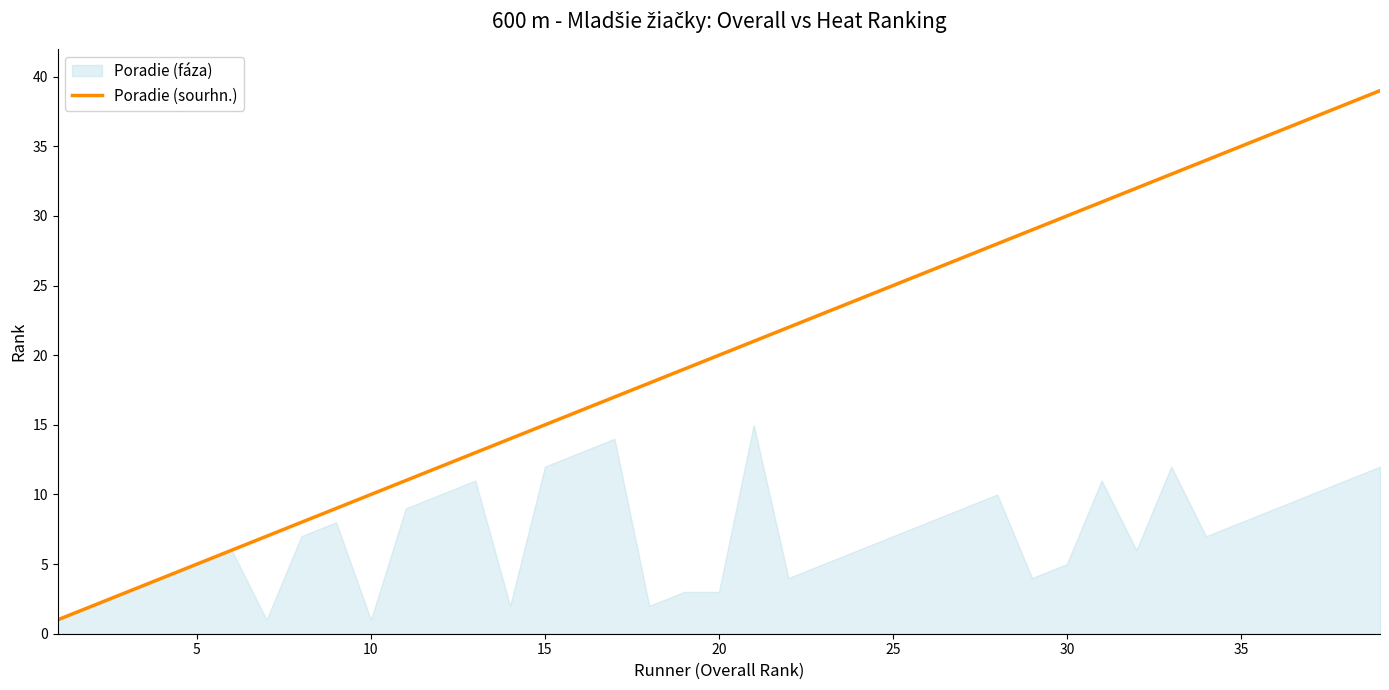

Is it true that Poradie (sourhn.) equals 8 at 5?

False